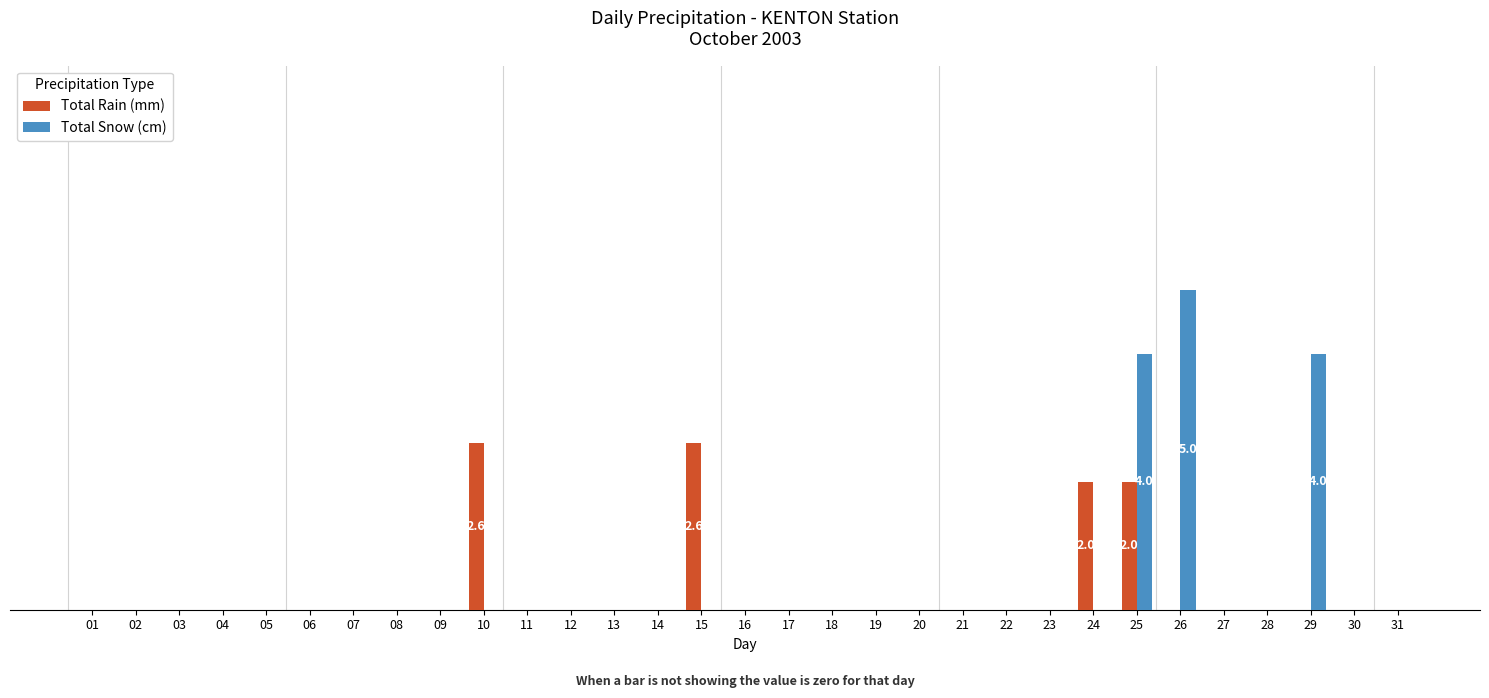

Rank the series by their average value, from lowest to highest.

Total Rain (mm), Total Snow (cm)